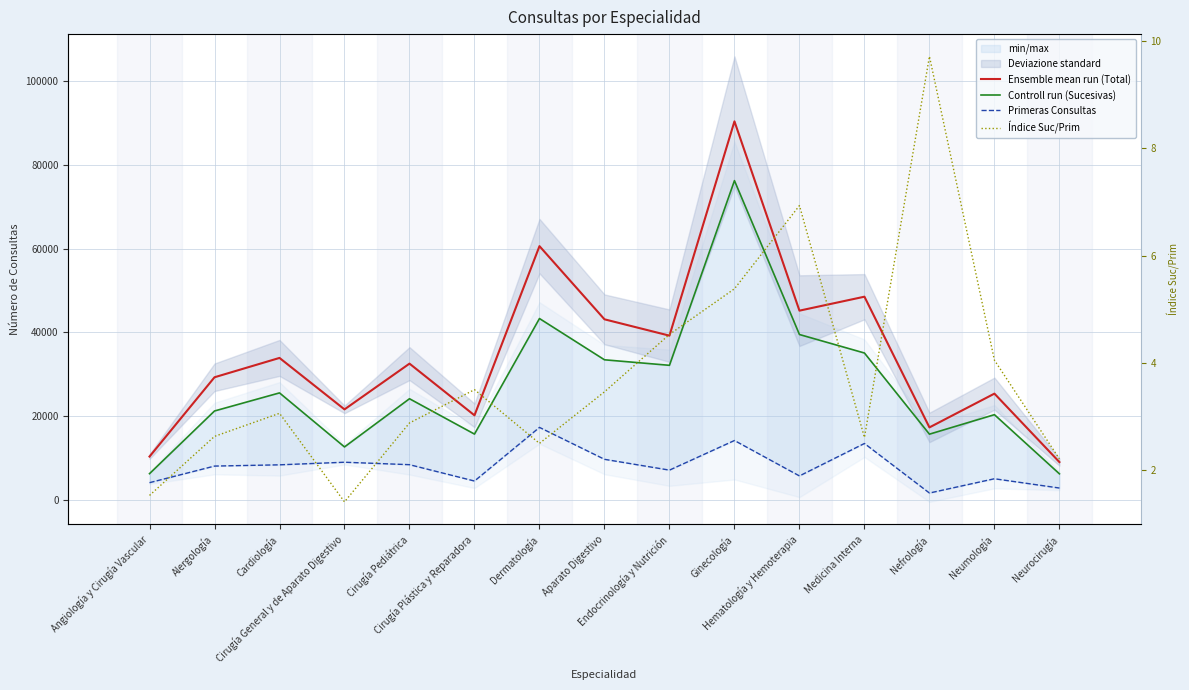

Between Angiología y Cirugía Vascular and Neumología, which is larger?

Neumología